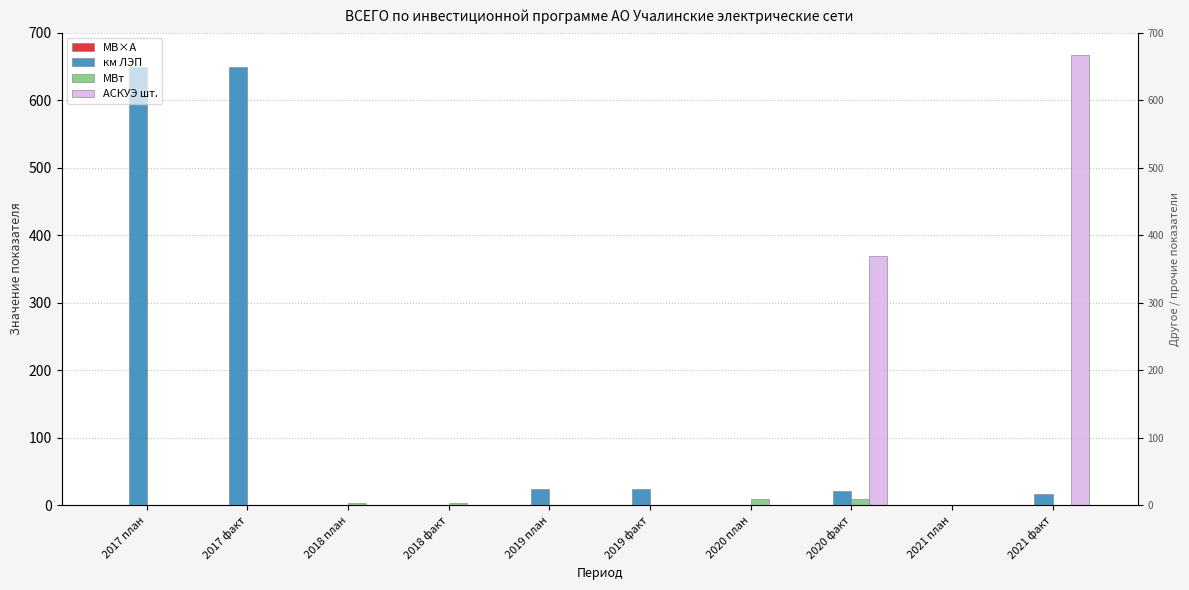

How many groups of bars are there?

10